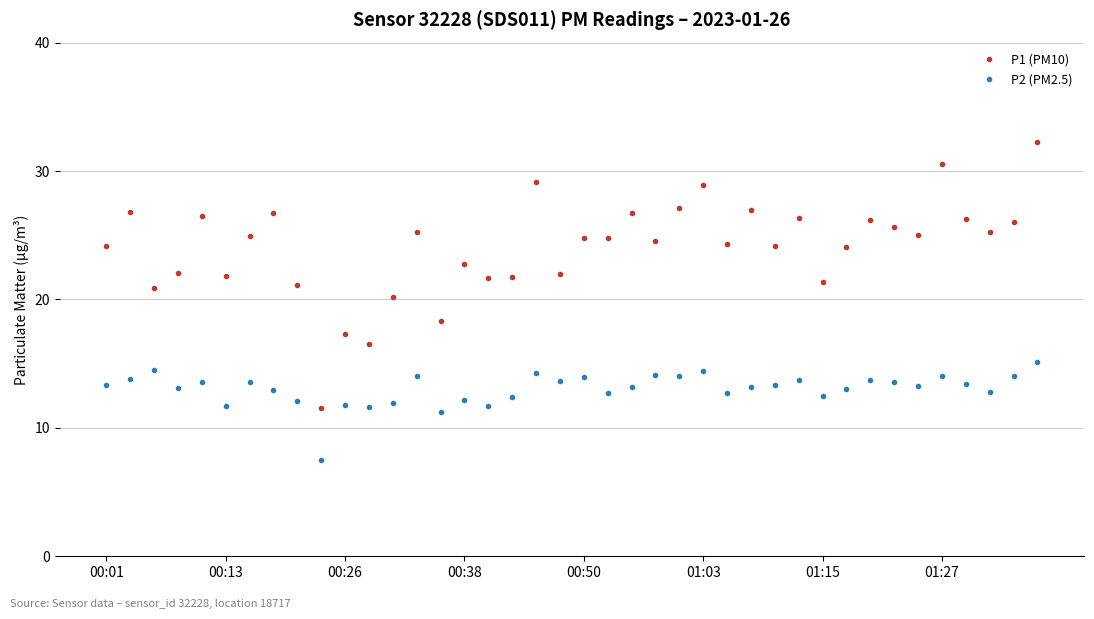

What is the average value of the P1 (PM10) series?

24.1